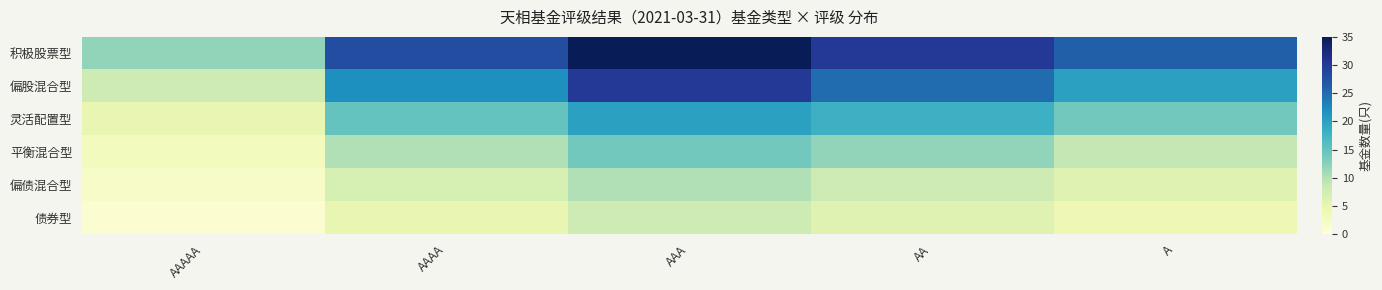

At how many categories does at least one series exceed 9?

5